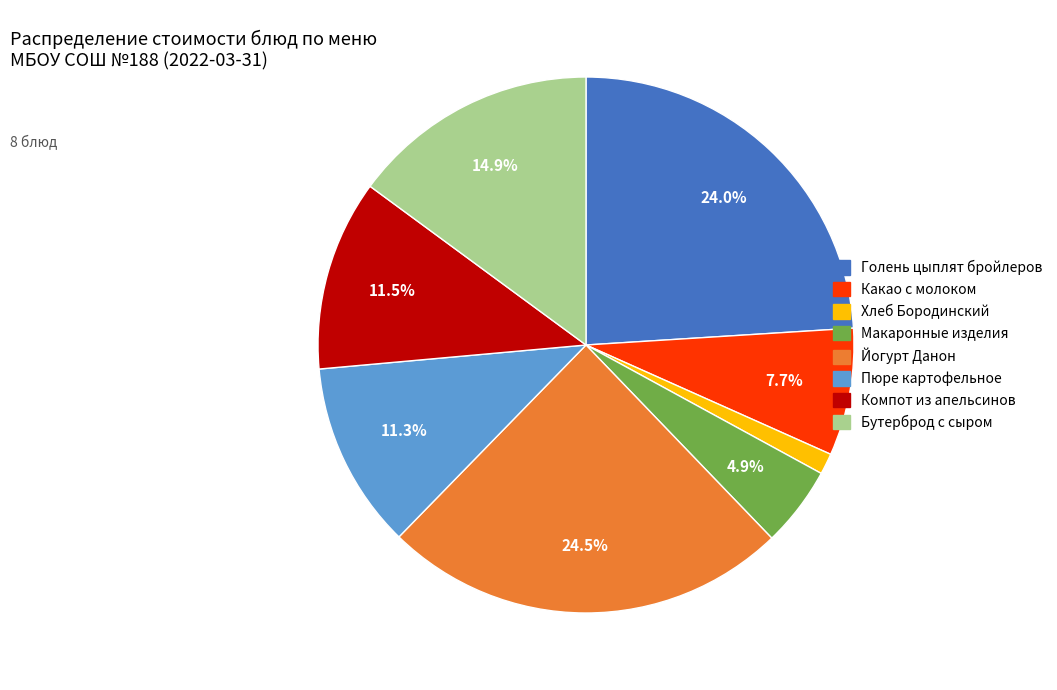

What is the ratio of the value at Какао с молоком to the value at Голень цыплят бройлеров?

0.3